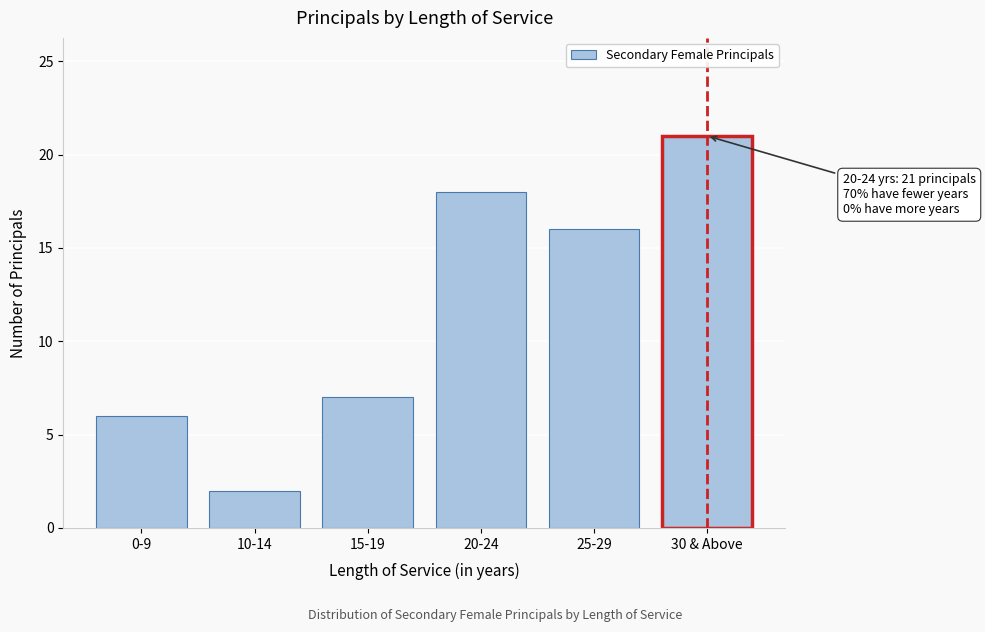

Reading left to right, what are all the values shown in this chart?

6	2	7	18	16	21